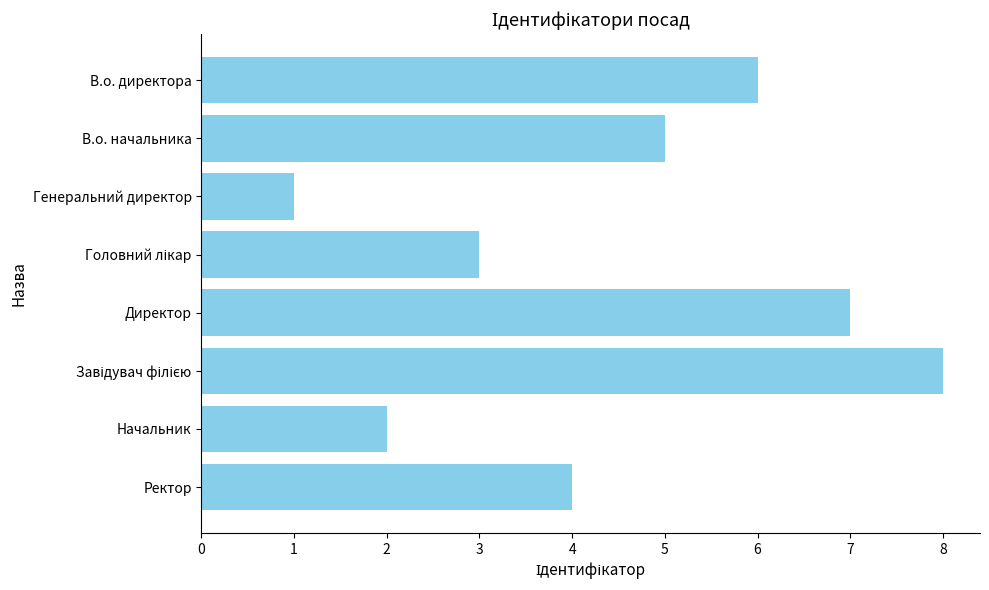

Are the bars grouped side by side (vs. stacked)?

No